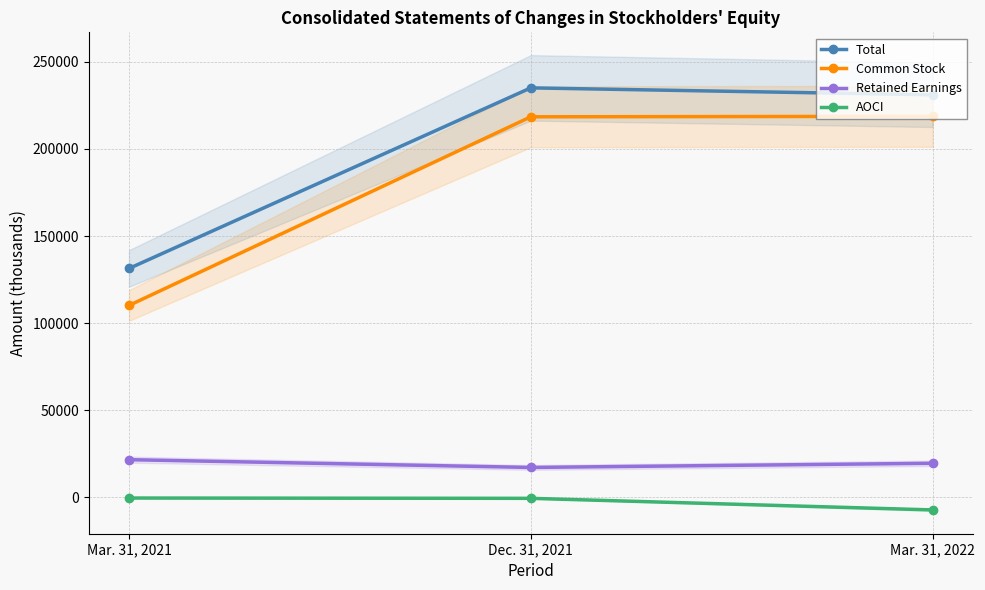

What is the label of the 2nd point from the left?

Dec. 31, 2021